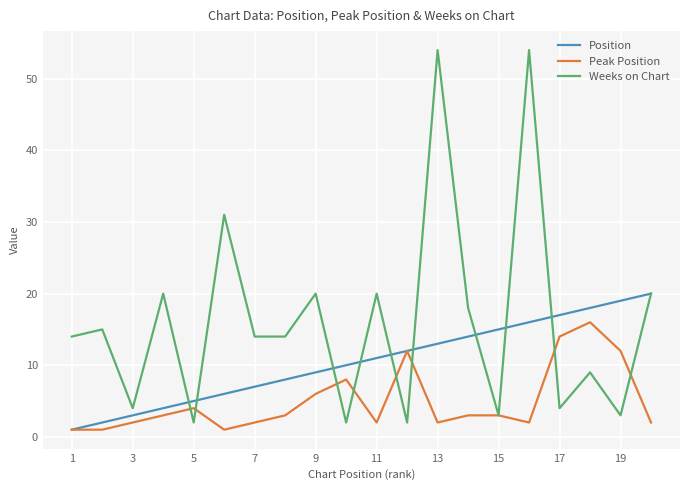

Which series has the largest total across all categories?

Weeks on Chart